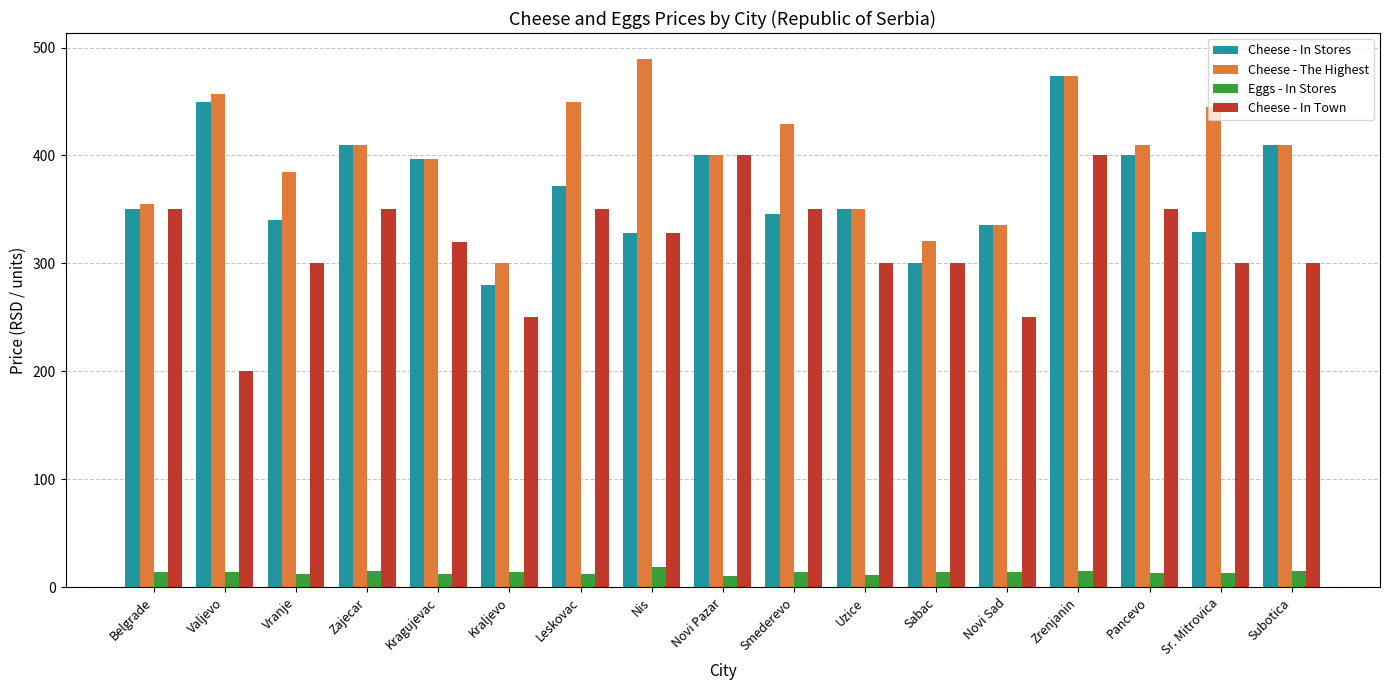

What is the label of the 5th bar from the right?

Novi Sad